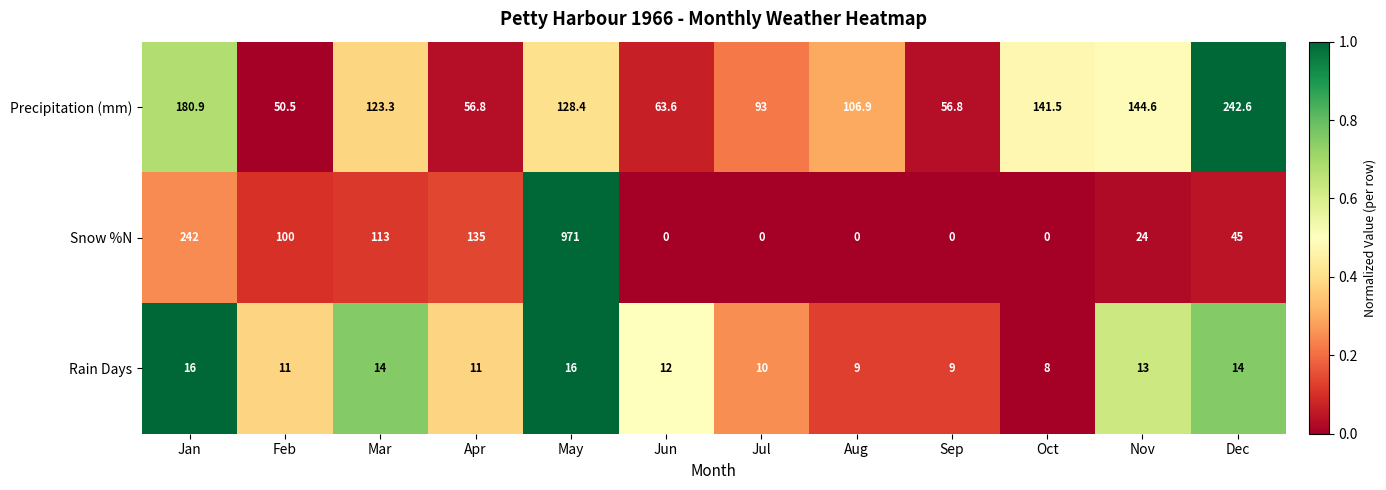

How many values in the Rain Days series are below 12?

6